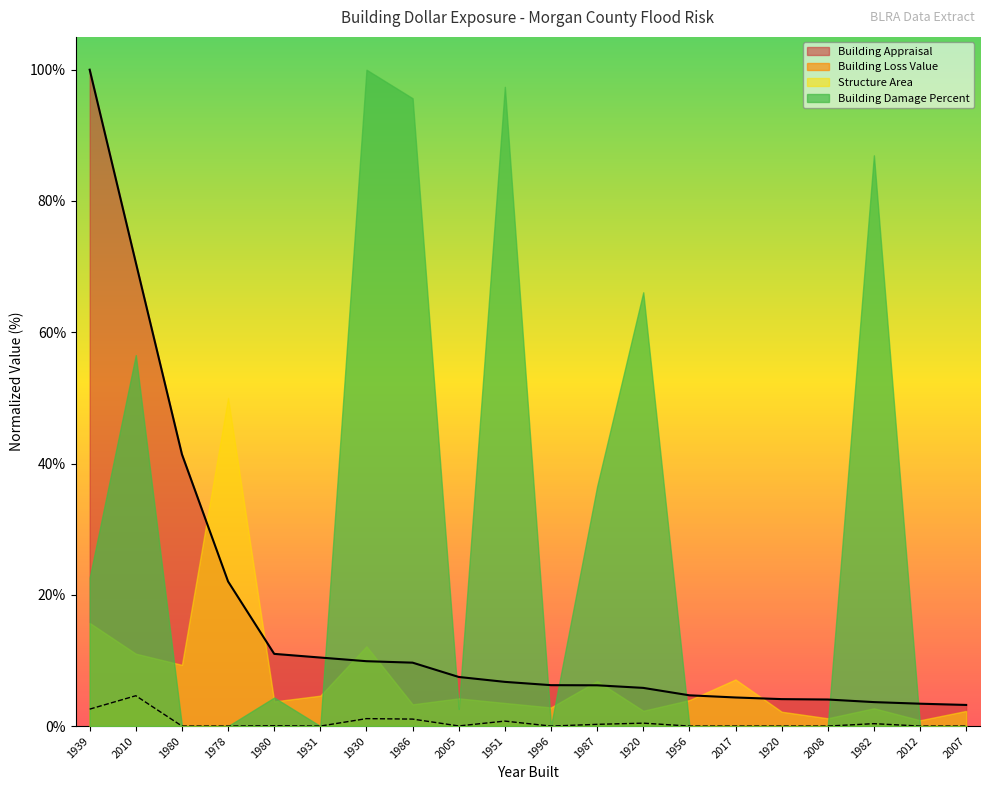

Which has a higher value, 1982 or 2012?

1982